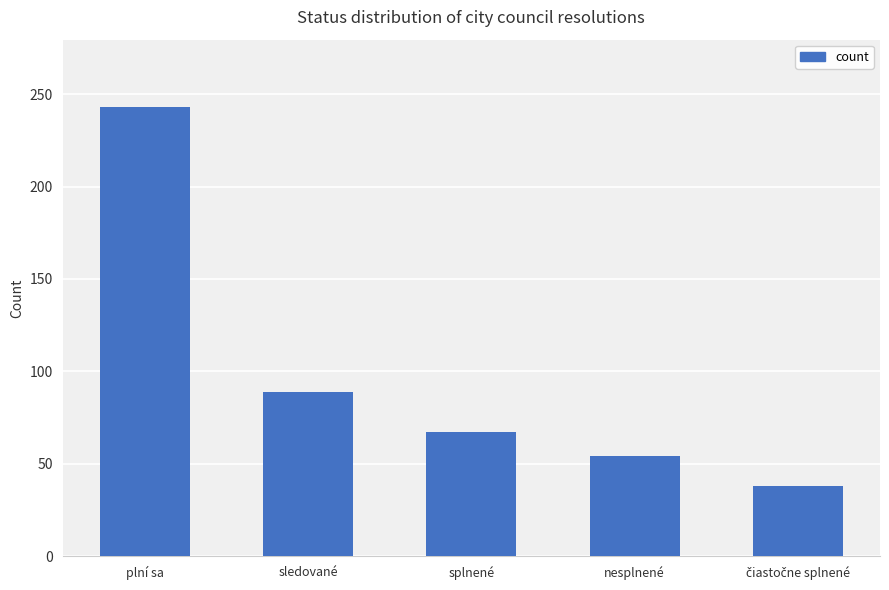

Reading left to right, list all the values displayed in this chart.

243	89	67	54	38